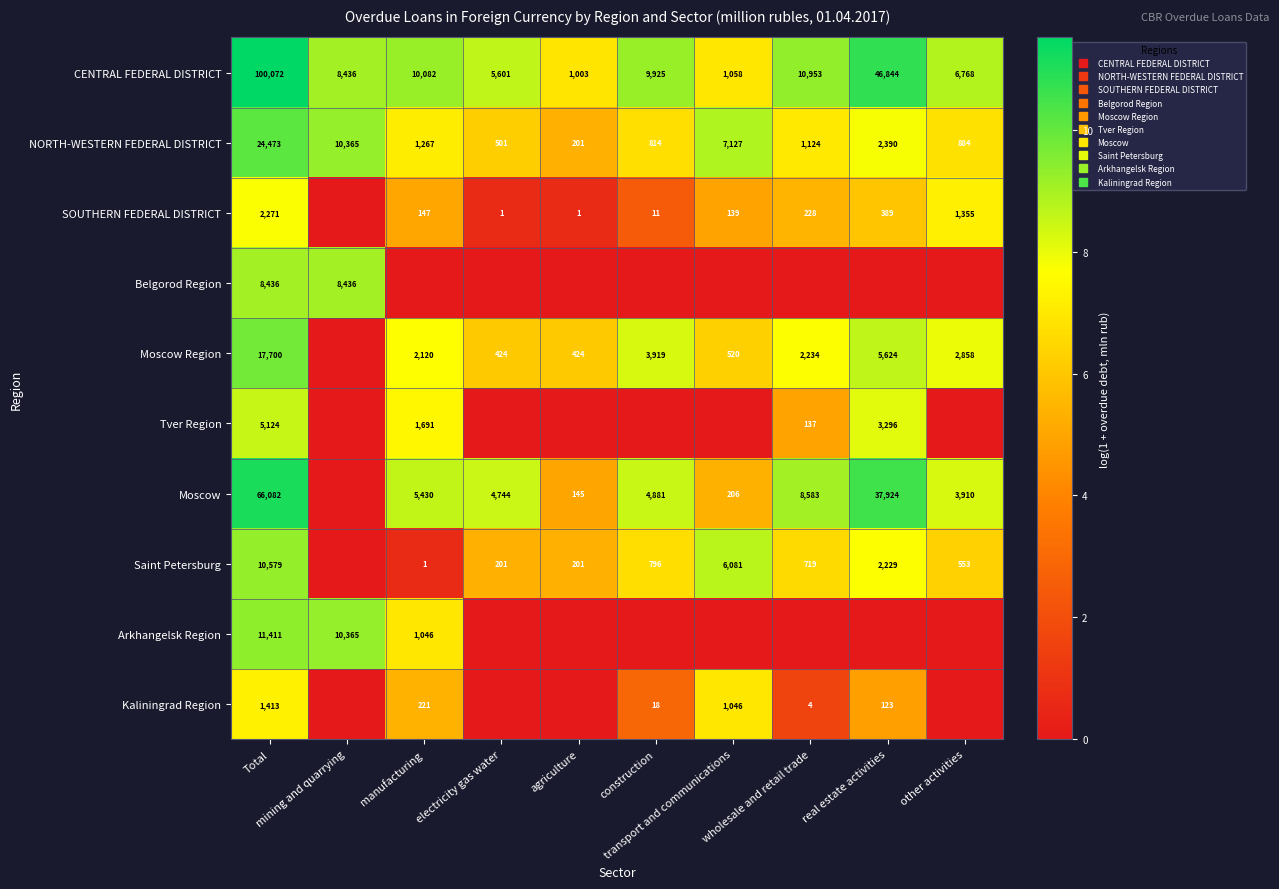

List the labels in order of CENTRAL FEDERAL DISTRICT value, largest first.

Total, real estate activities, wholesale and retail trade, manufacturing, construction, mining and quarrying, other activities, electricity gas water, transport and communications, agriculture